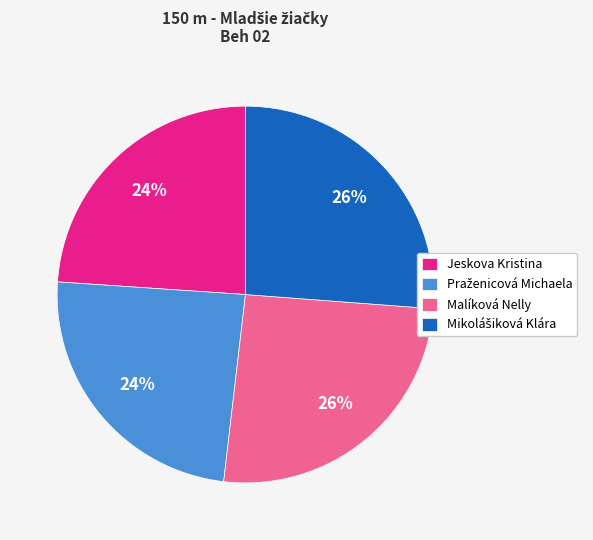

How many slices are in this pie chart?

4